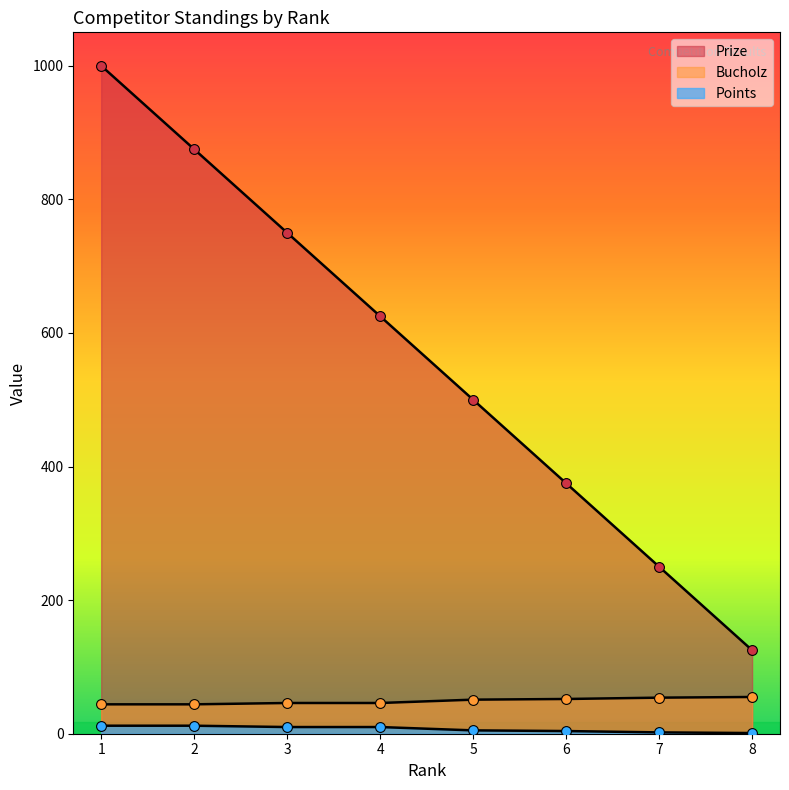

Which series contains the highest Y value?

Prize